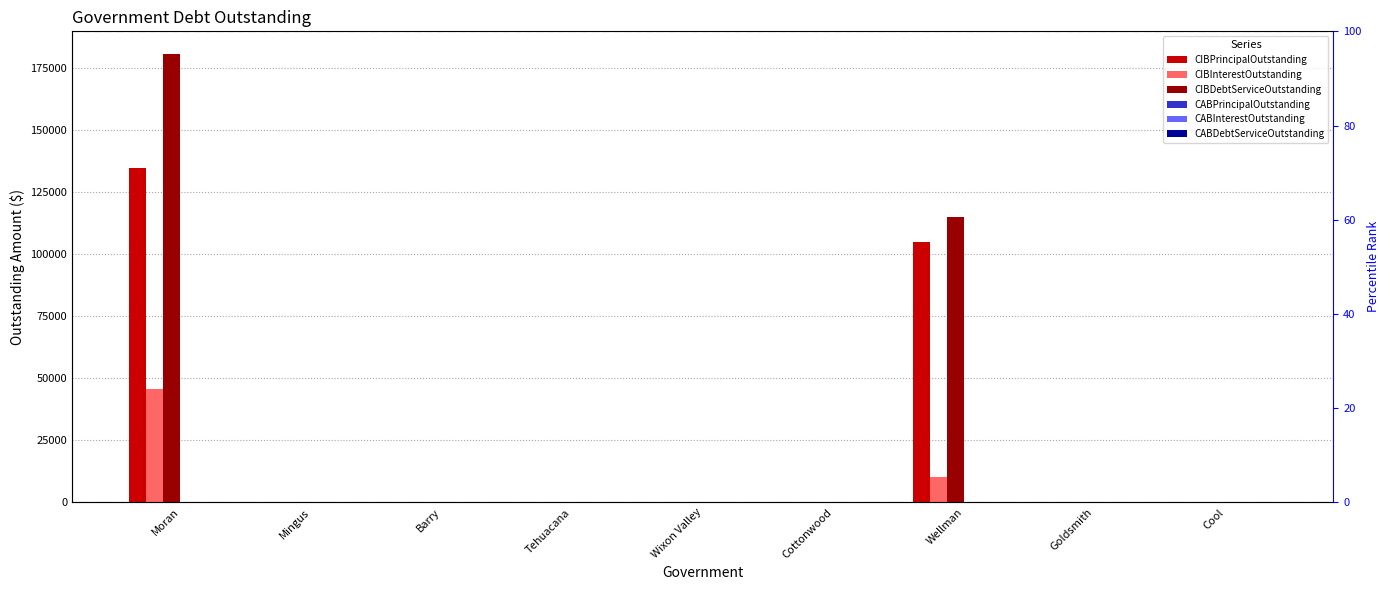

Which series has the largest total across all categories?

CIBDebtServiceOutstanding